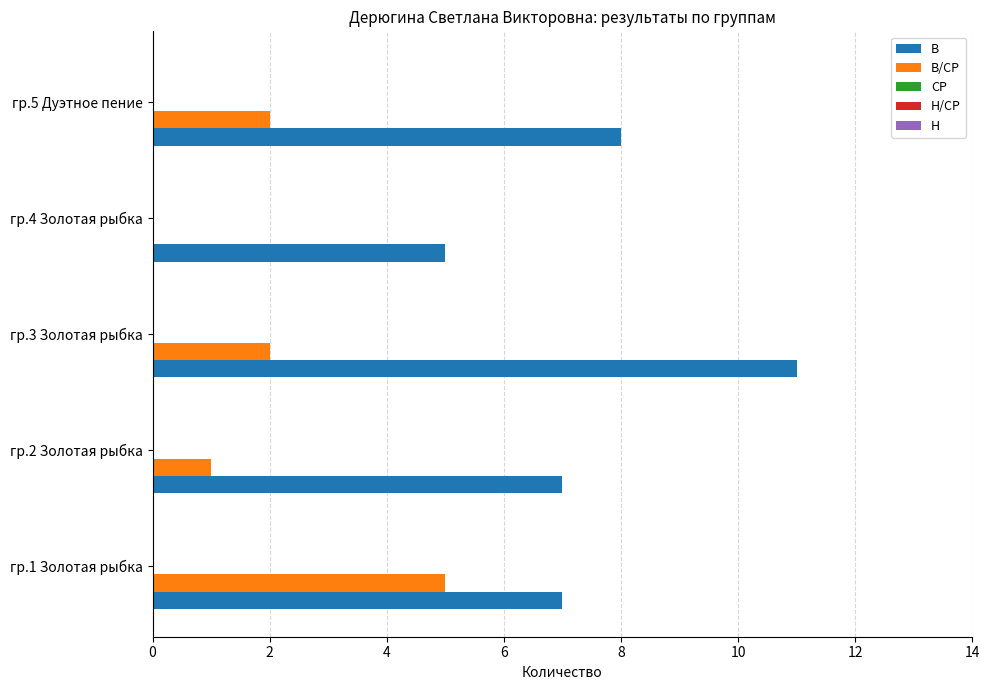

Which series changed the most between гр.3 Золотая рыбка and гр.5 Дуэтное пение?

В